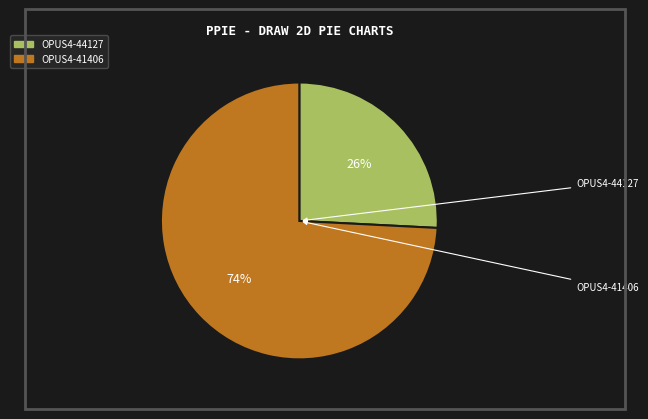

To the nearest percent, what is the average slice percentage?

50%